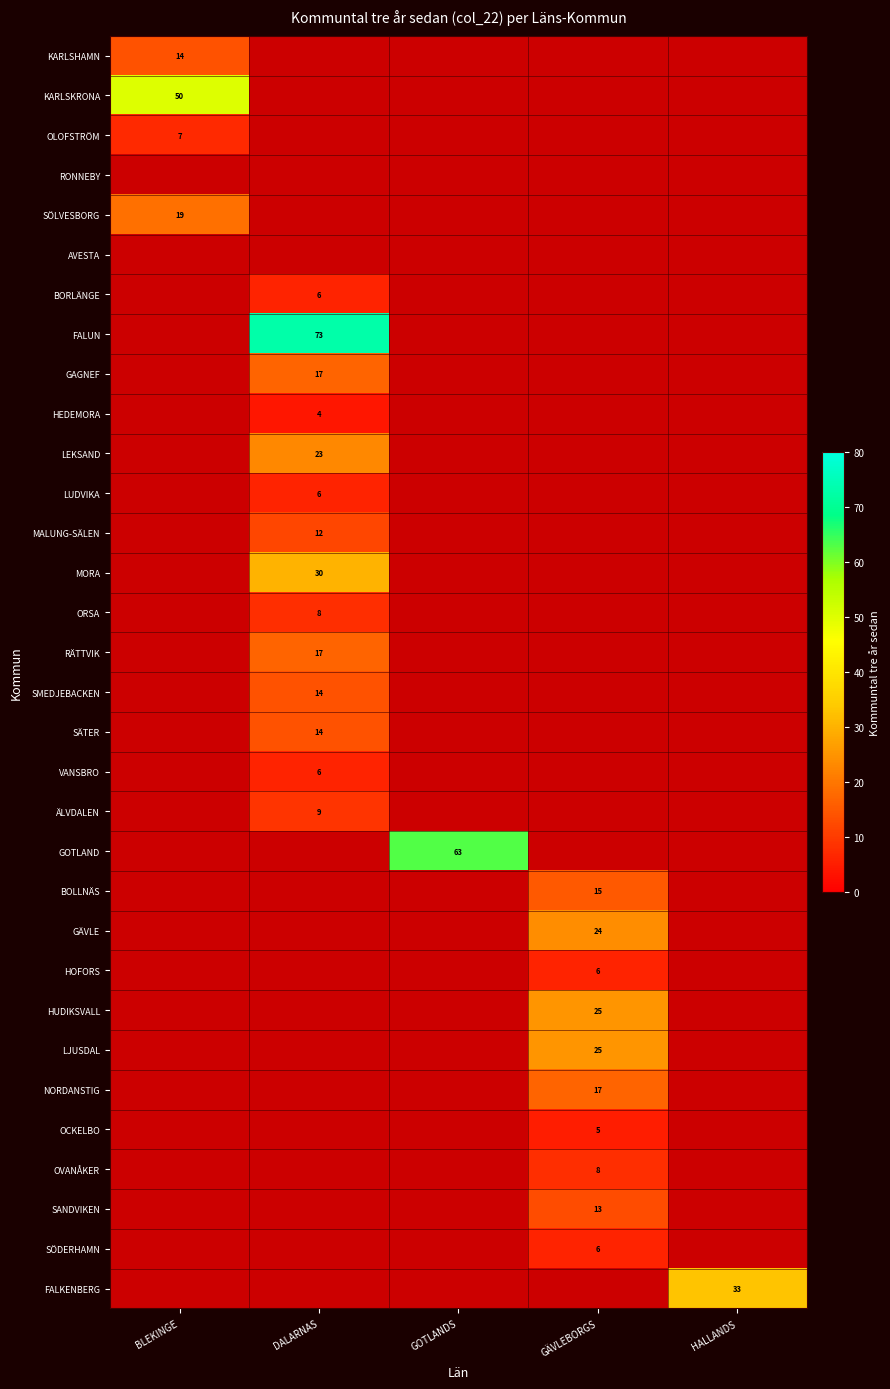

The value of HOFORS at GÄVLEBORGS is 1. True or false?

False